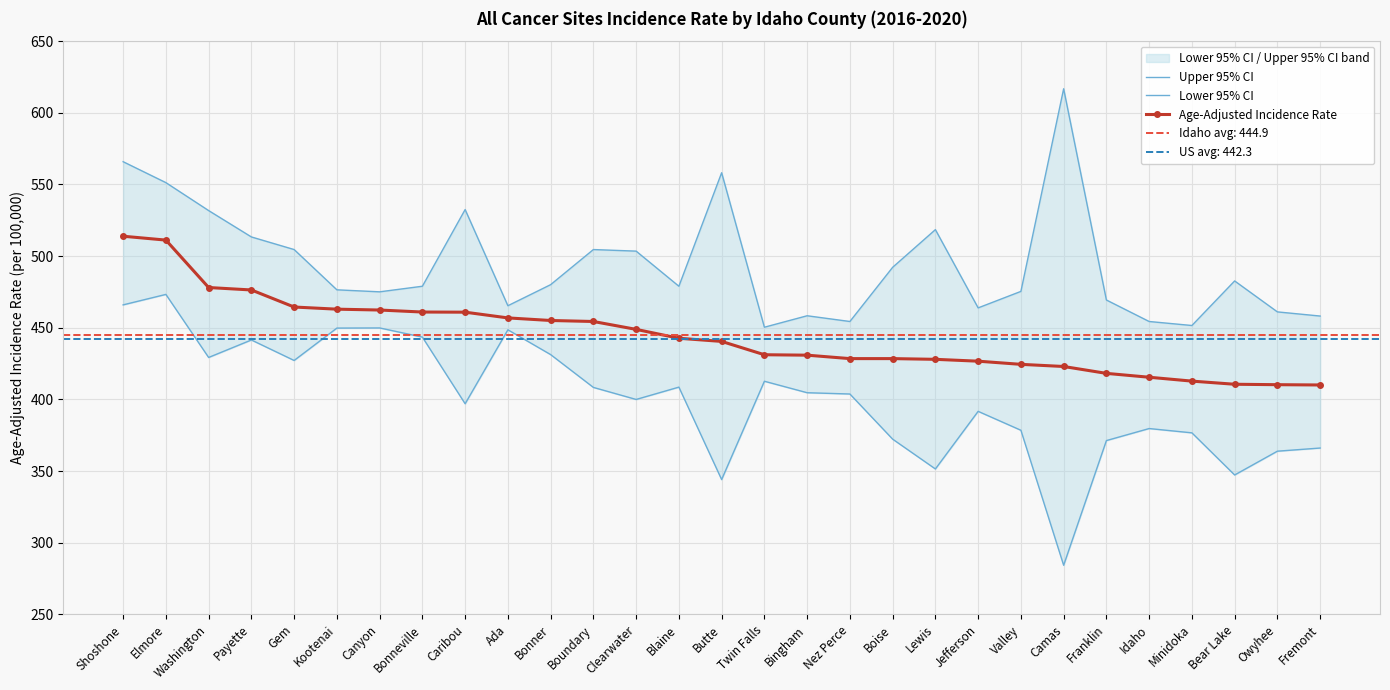

What is the value of the Upper 95% CI point at the 14th from the left?

479.0